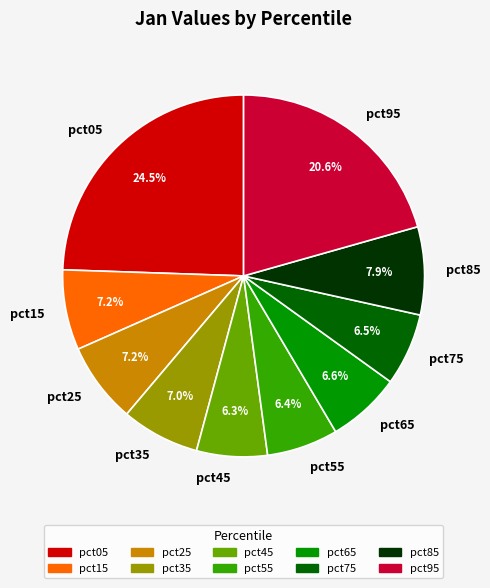

Which category has the biggest portion of the pie?

pct05